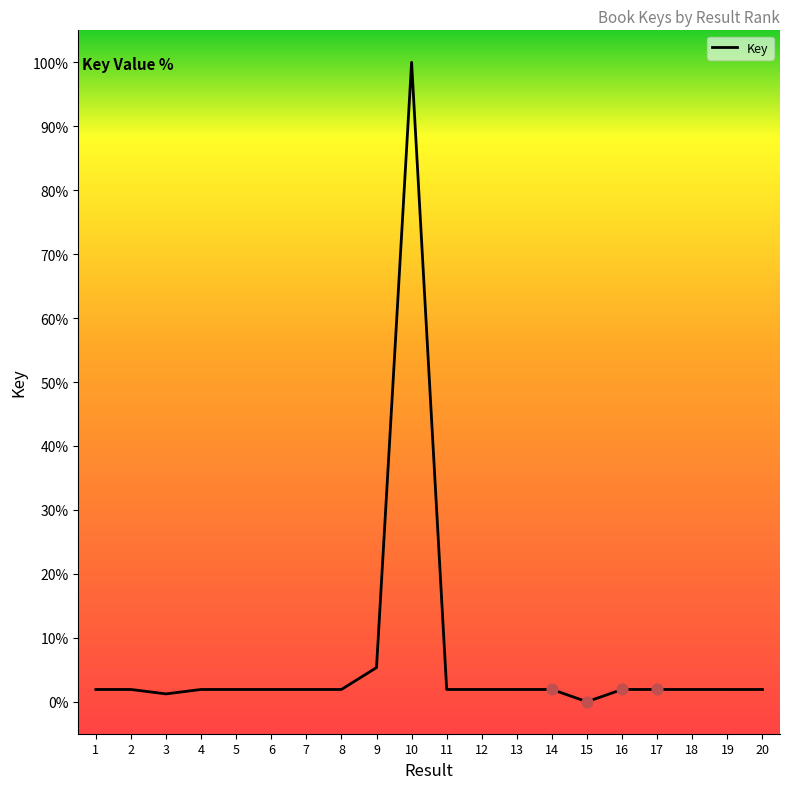

True or false: the data shows 0.0 at 15.

True